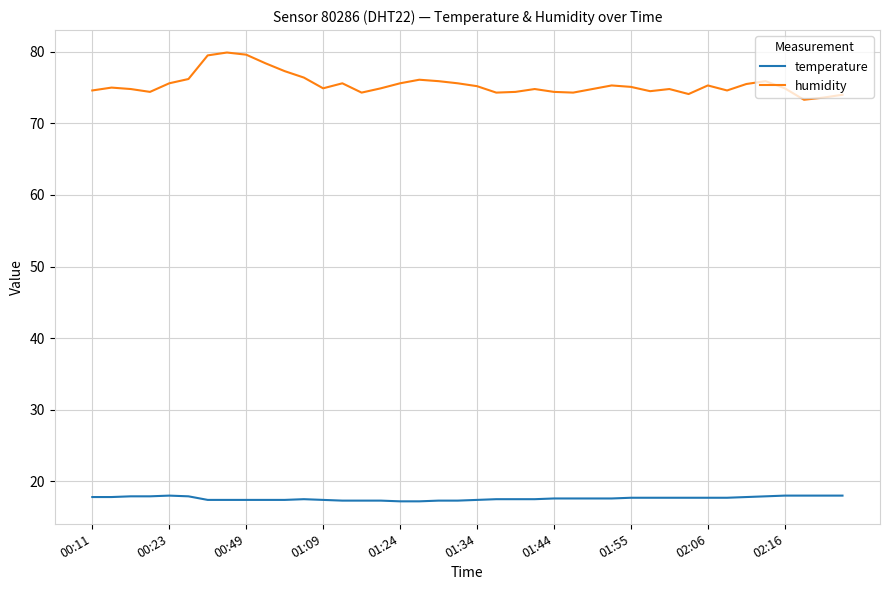

What is the smallest value displayed?

17.2